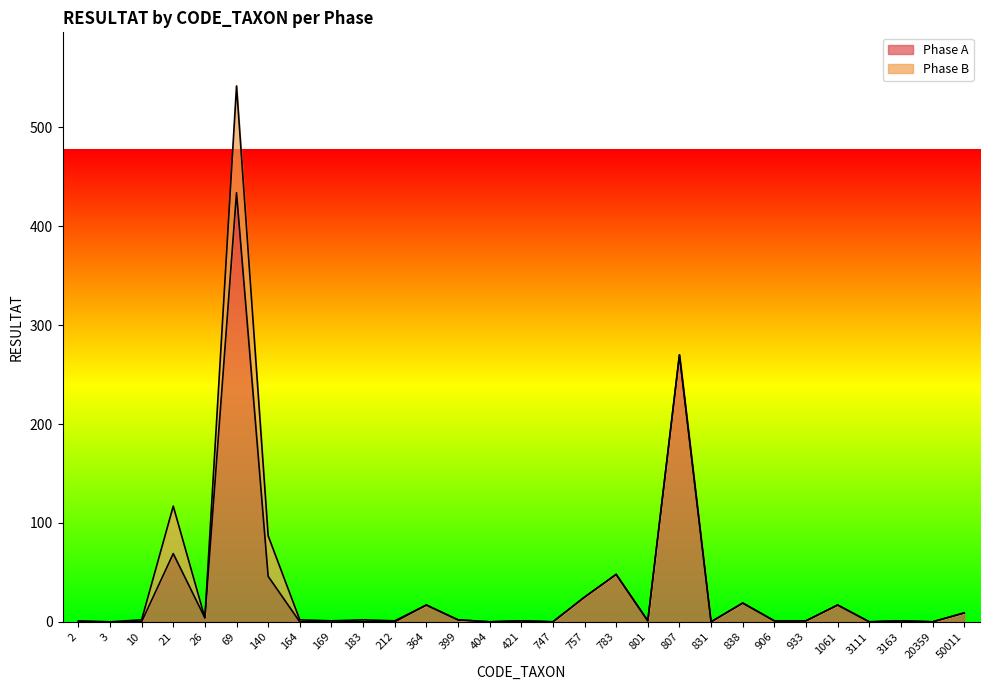

How many positive values are there?

18